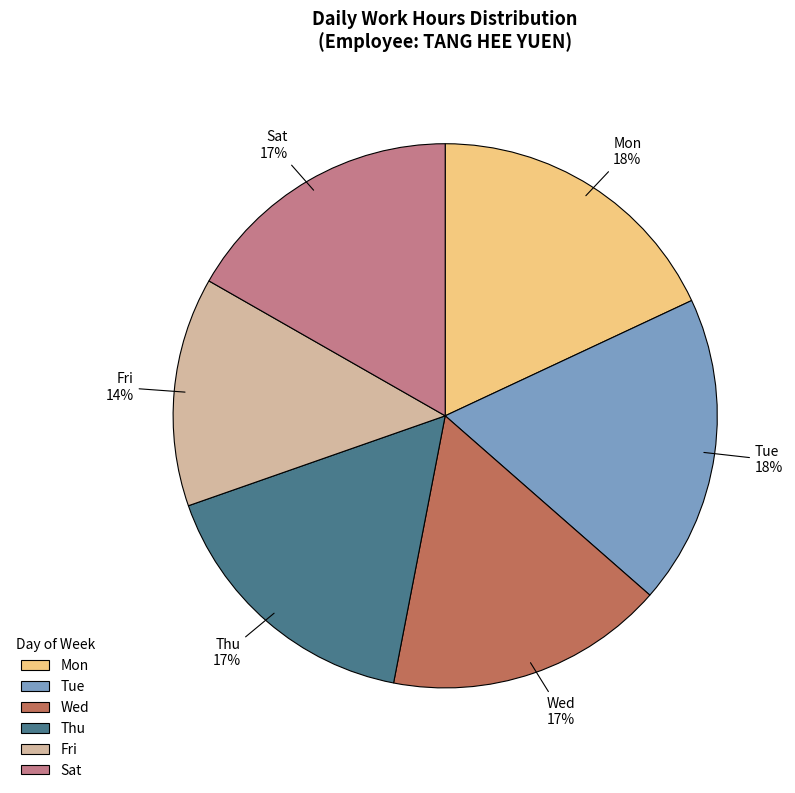

To the nearest percent, what is the combined percentage of Tue and Mon?

36%